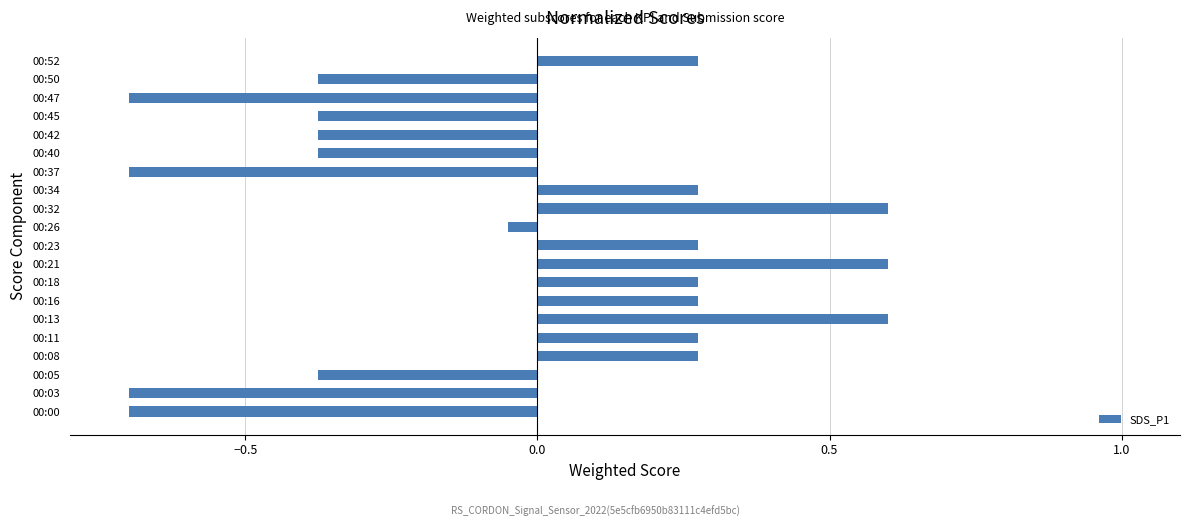

At which label is the value closest to 0?

00:26